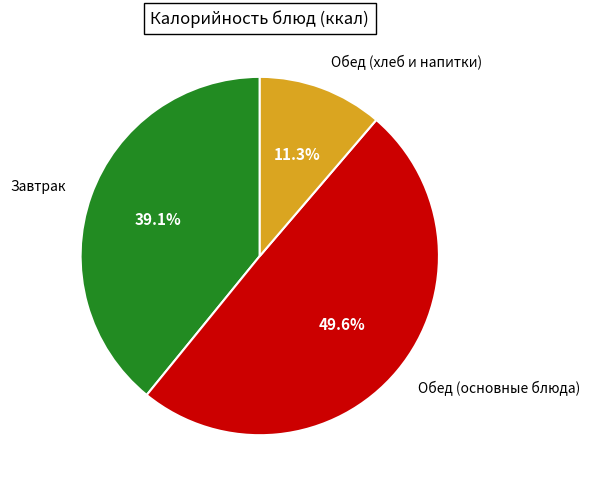

To the nearest percent, what is the average slice percentage?

33%